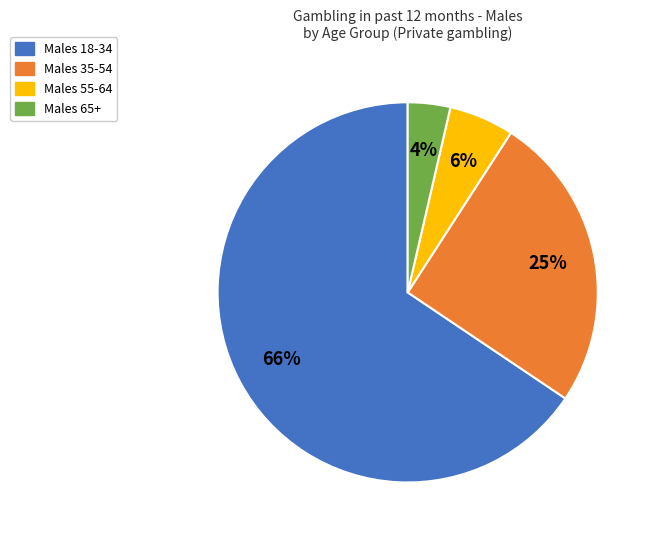

To the nearest percent, what is the average slice percentage?

25%